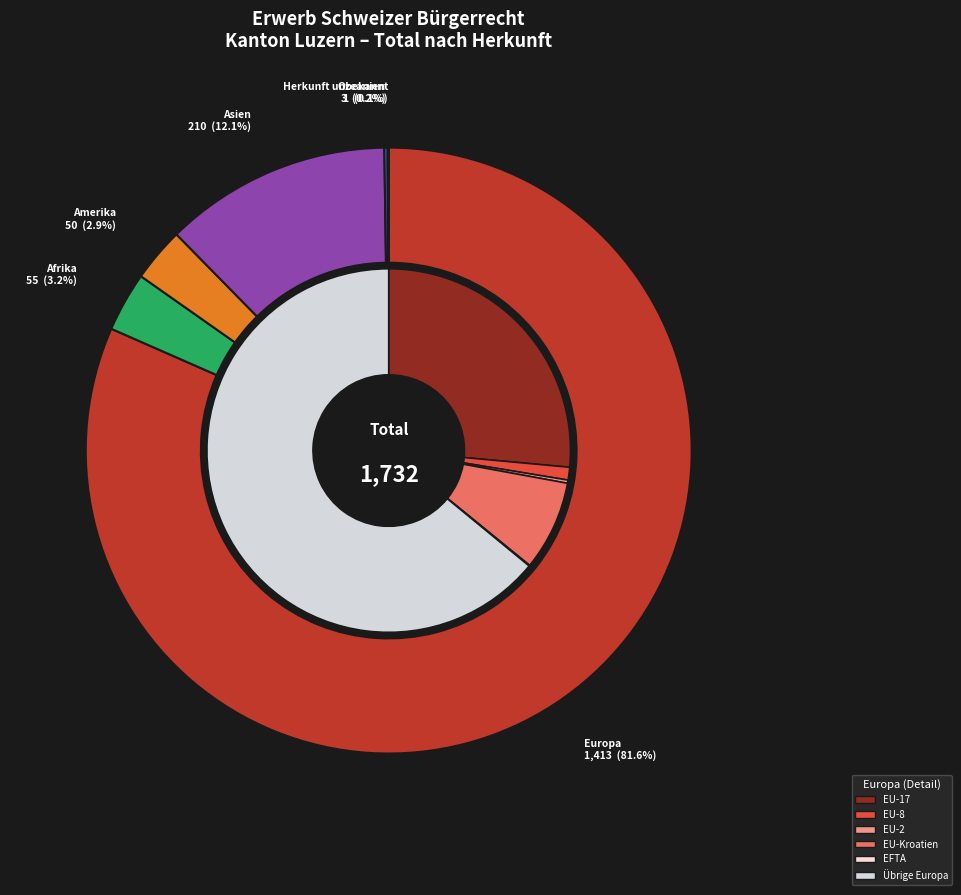

To the nearest percent, what is the average slice percentage?

17%